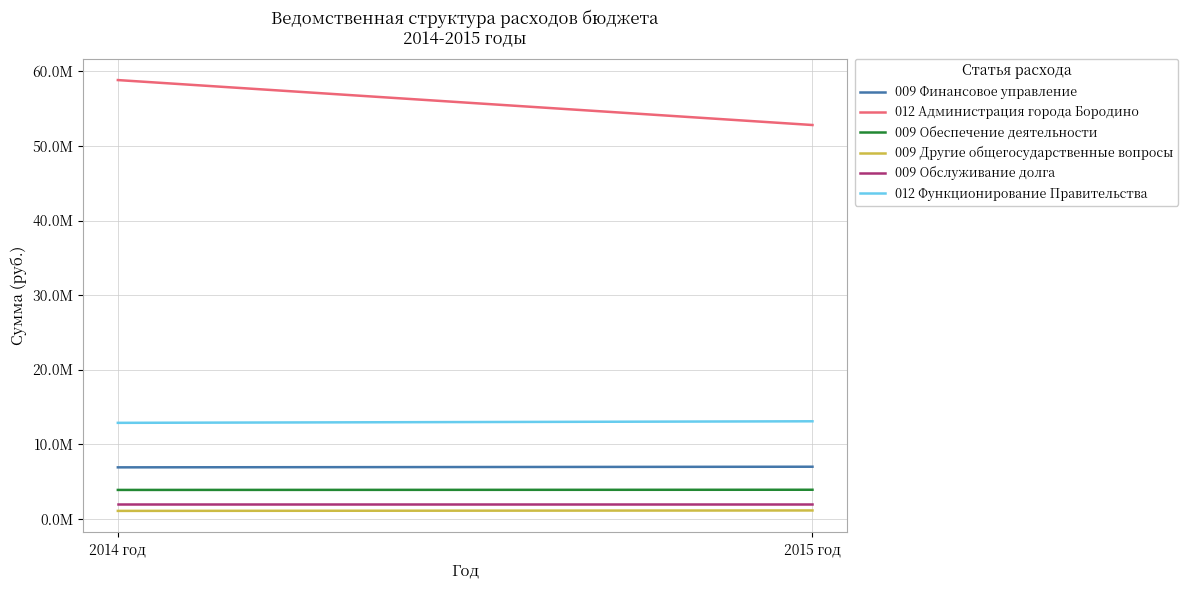

The 012 Администрация города Бородино series shows 52815676.7 at 2015 год. True or false?

True